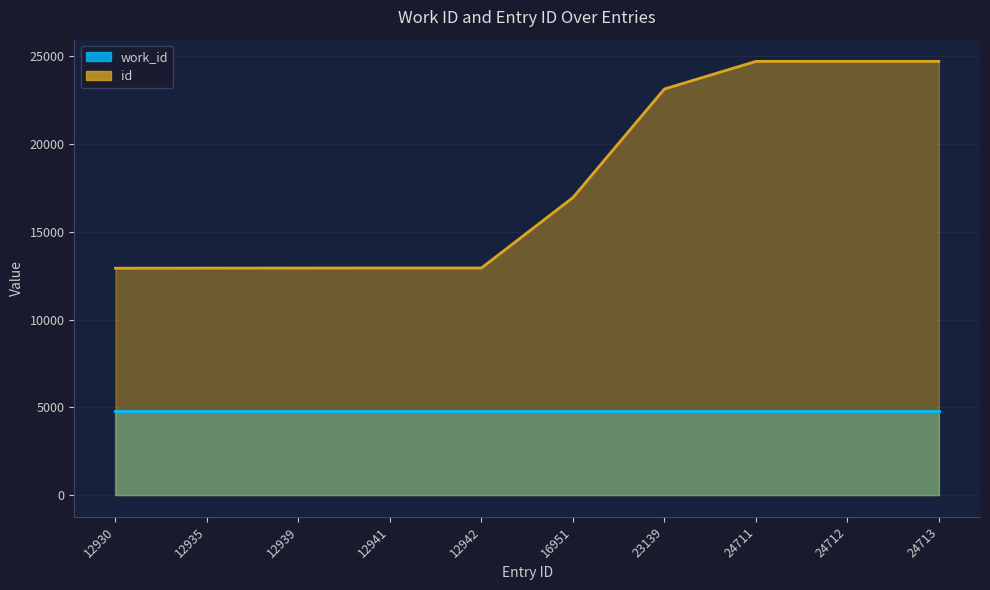

Does the chart display data point markers on the line(s)?

No